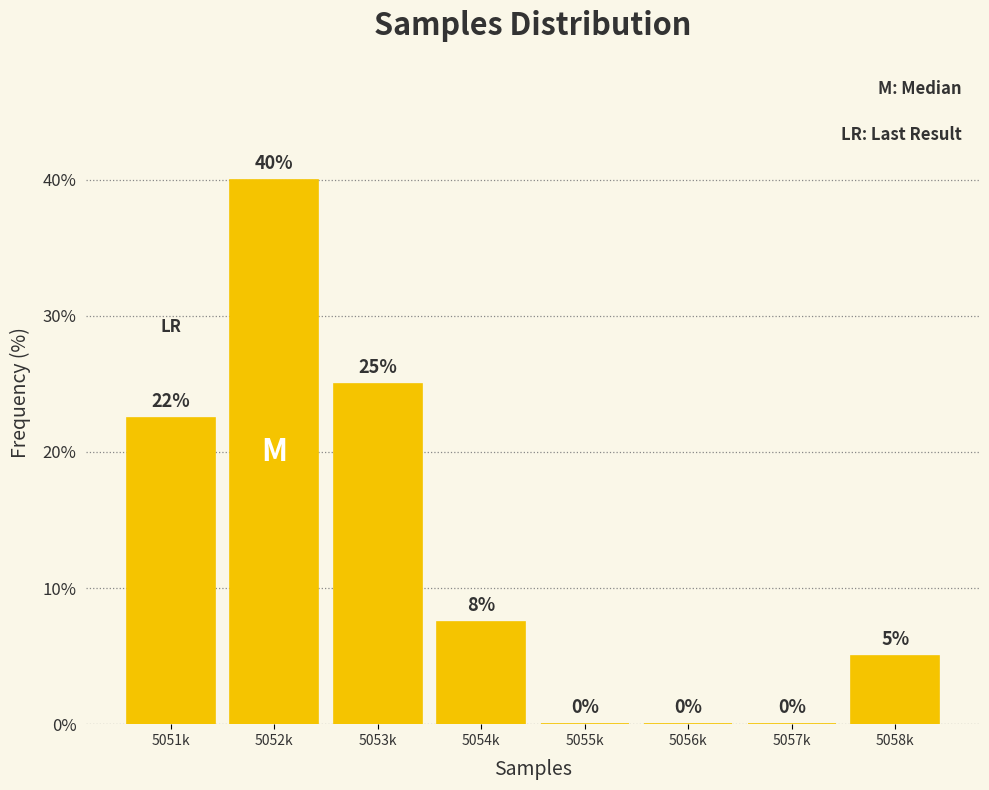

What is the change in value from 5052k to 5053k?

-15.0